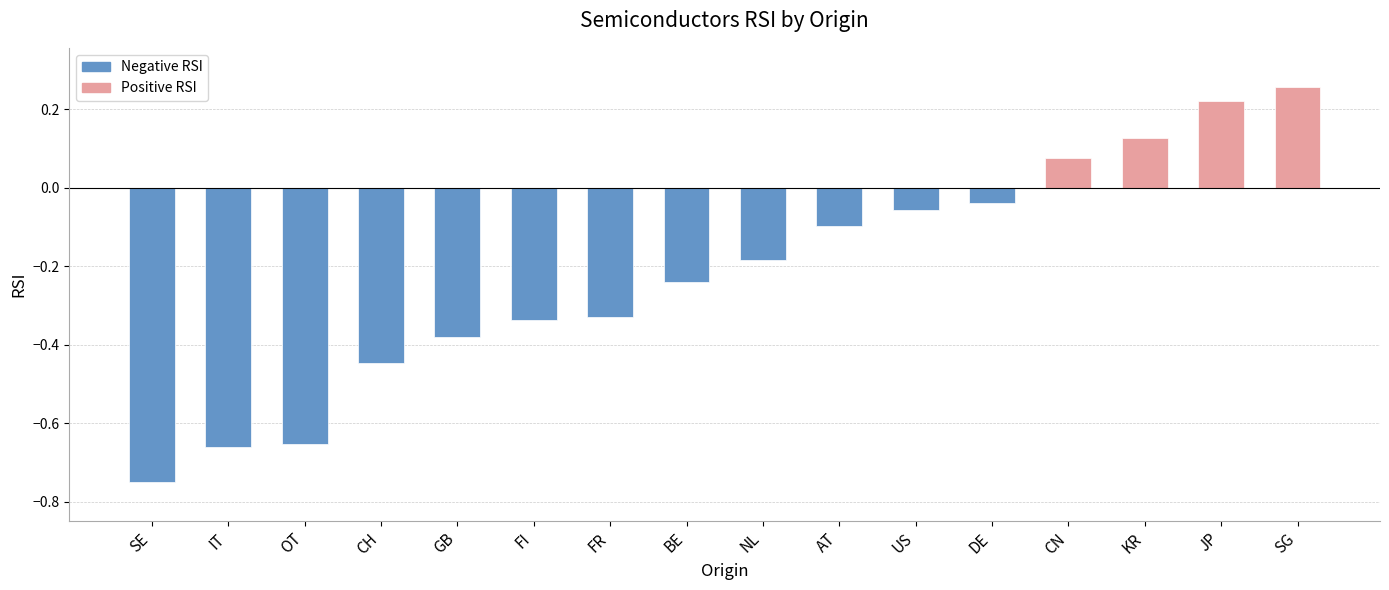

Is it true that the value at CH is -0.8?

False